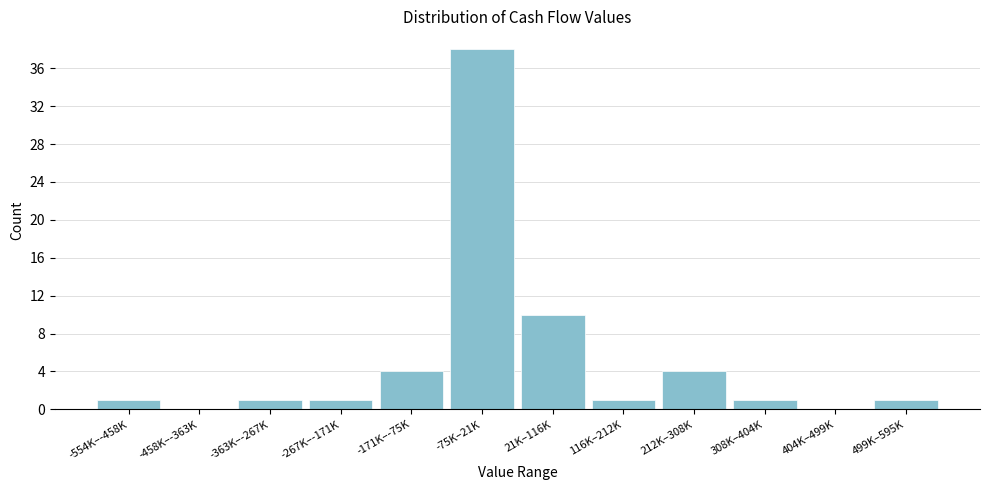

Reading right to left, transcribe all the data shown in this chart.

499K–595K=1	404K–499K=0	308K–404K=1	212K–308K=4	116K–212K=1	21K–116K=10	-75K–21K=38	-171K–-75K=4	-267K–-171K=1	-363K–-267K=1	-458K–-363K=0	-554K–-458K=1